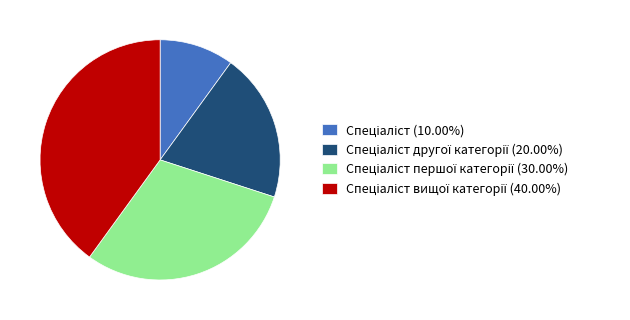

Is there a majority slice in this chart?

No